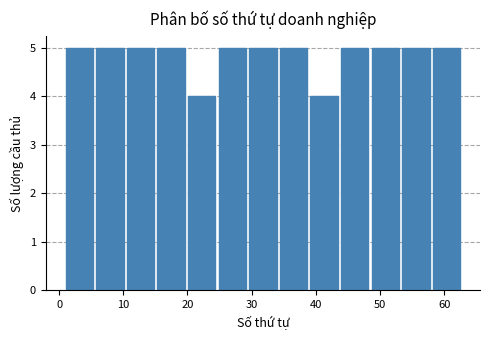

What is the height of the bar covering 34 to 39 on the x-axis? Neither the bar edges nor the heights are printed on the chart, so give them approximately, as read against the axes.

5